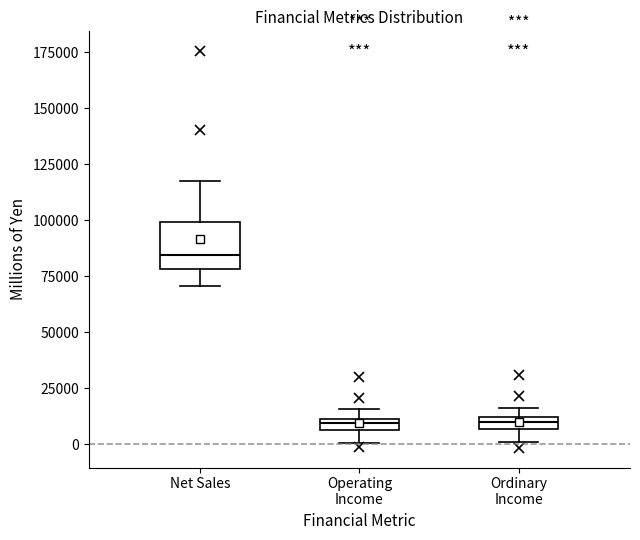

Which box is the tallest, from its lower edge to its upper edge?

Net Sales